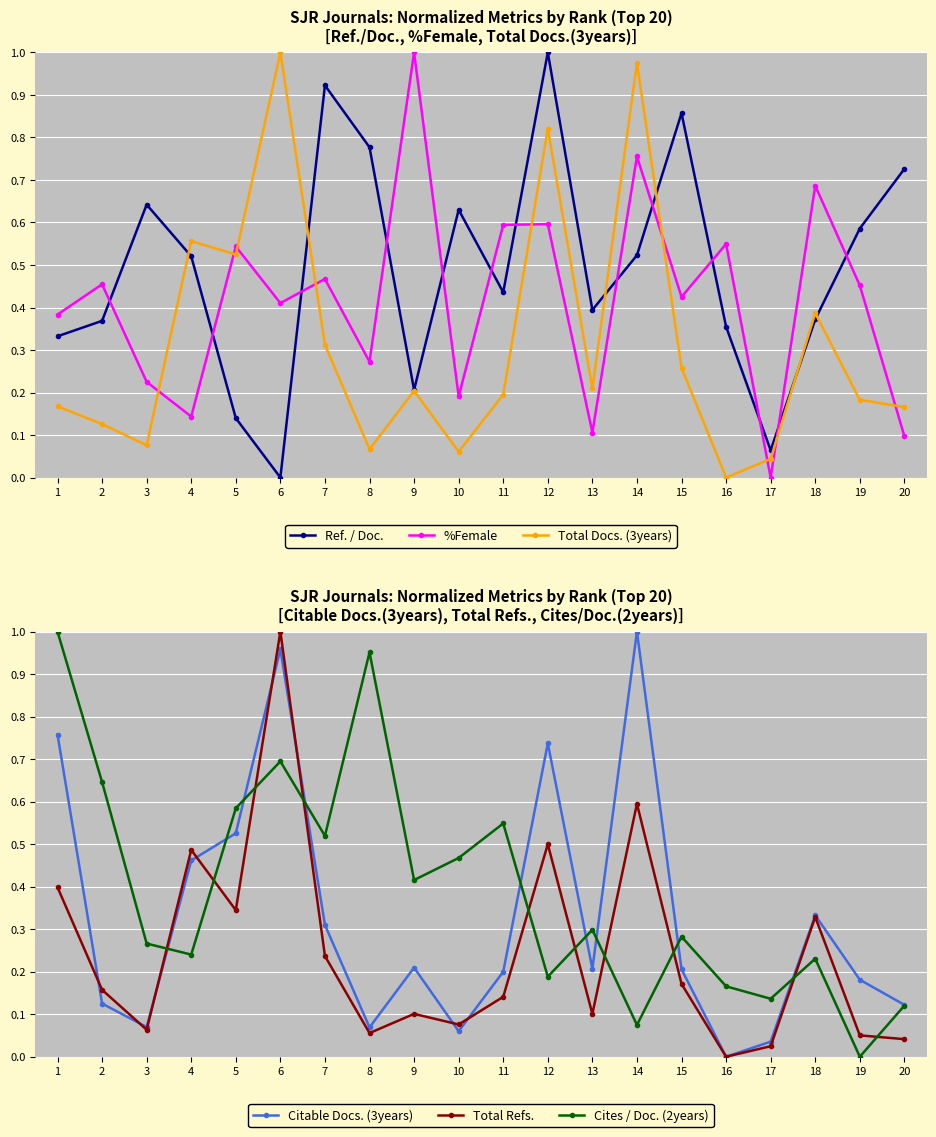

How many lines are shown in the chart?

6